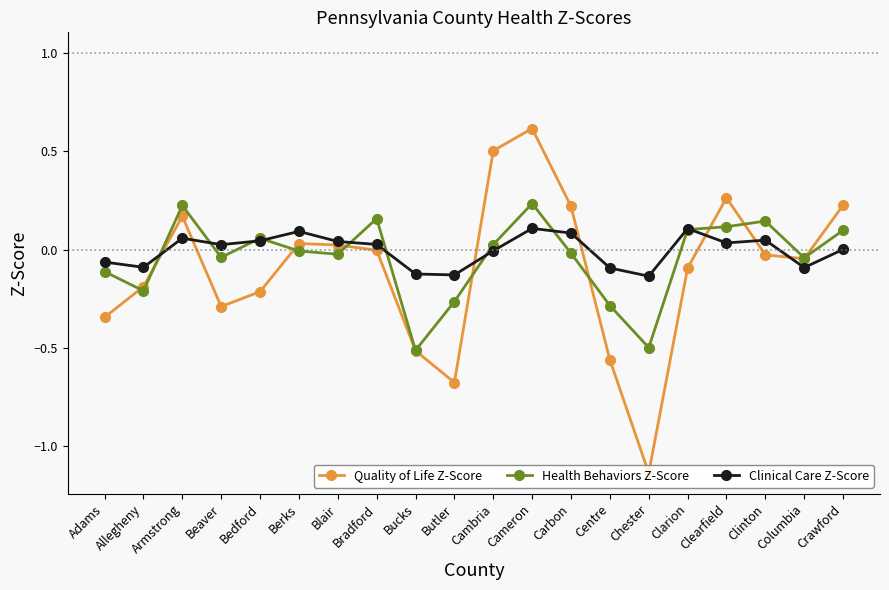

How many lines are shown in the chart?

3